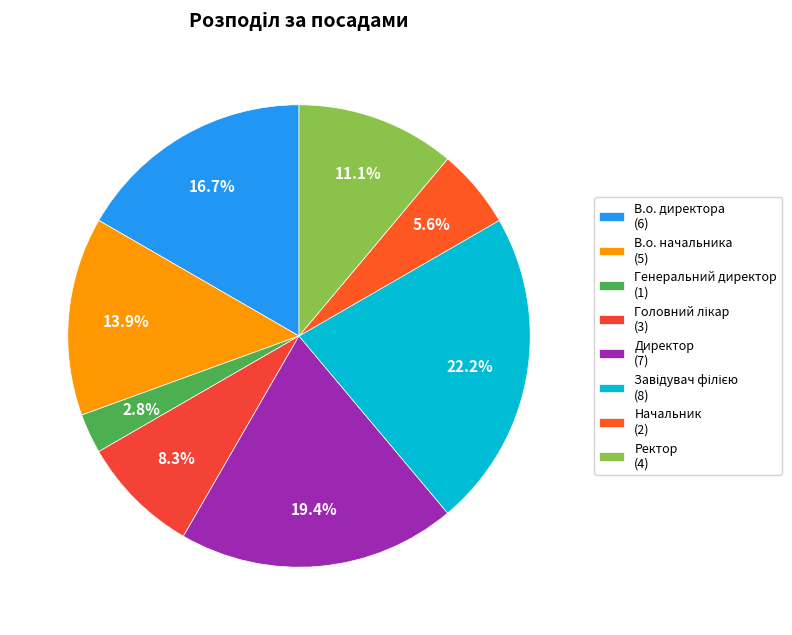

To the nearest percent, what portion does Начальник represent?

6%